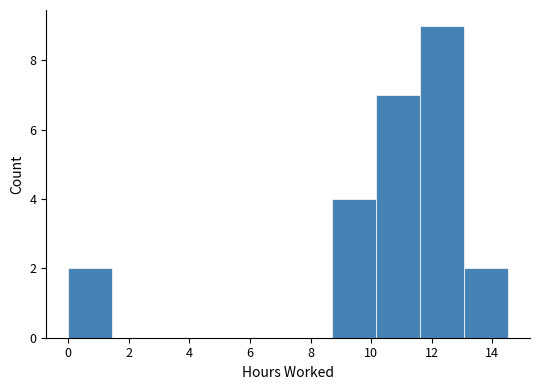

Reading left to right, transcribe this chart: for each bar, give the range it covers on the x-axis and its height. Neither the bar edges nor the heights are printed on the chart, so give them approximately, as read against the axes.

0.0 to 1.4: 2
1.4 to 3.0: 0
3.0 to 4.4: 0
4.4 to 5.8: 0
5.8 to 7.2: 0
7.2 to 8.8: 0
8.8 to 10.2: 4
10.2 to 11.6: 7
11.6 to 13.0: 9
13.0 to 14.6: 2